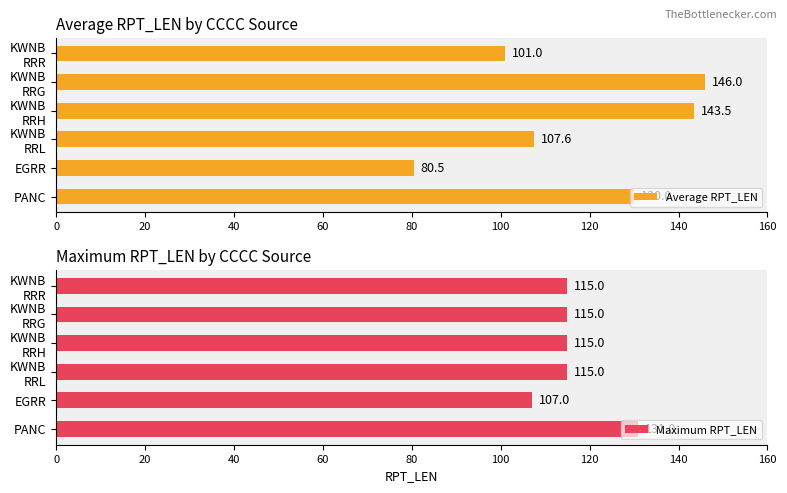

What is the value of the Average RPT_LEN bar at the 2nd from the left?

80.5